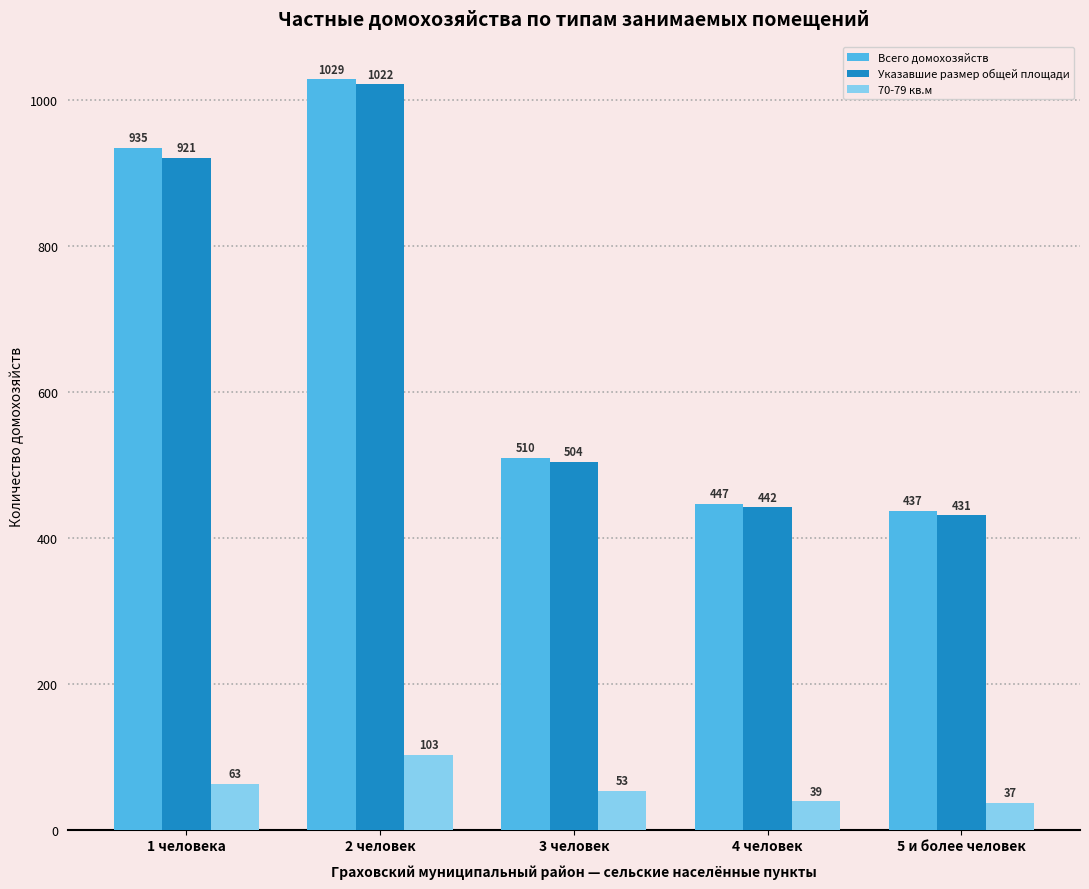

Reading right to left, list all the values displayed in this chart.

Всего домохозяйств: 437	447	510	1029	935
Указавшие размер общей площади: 431	442	504	1022	921
70-79 кв.м: 37	39	53	103	63